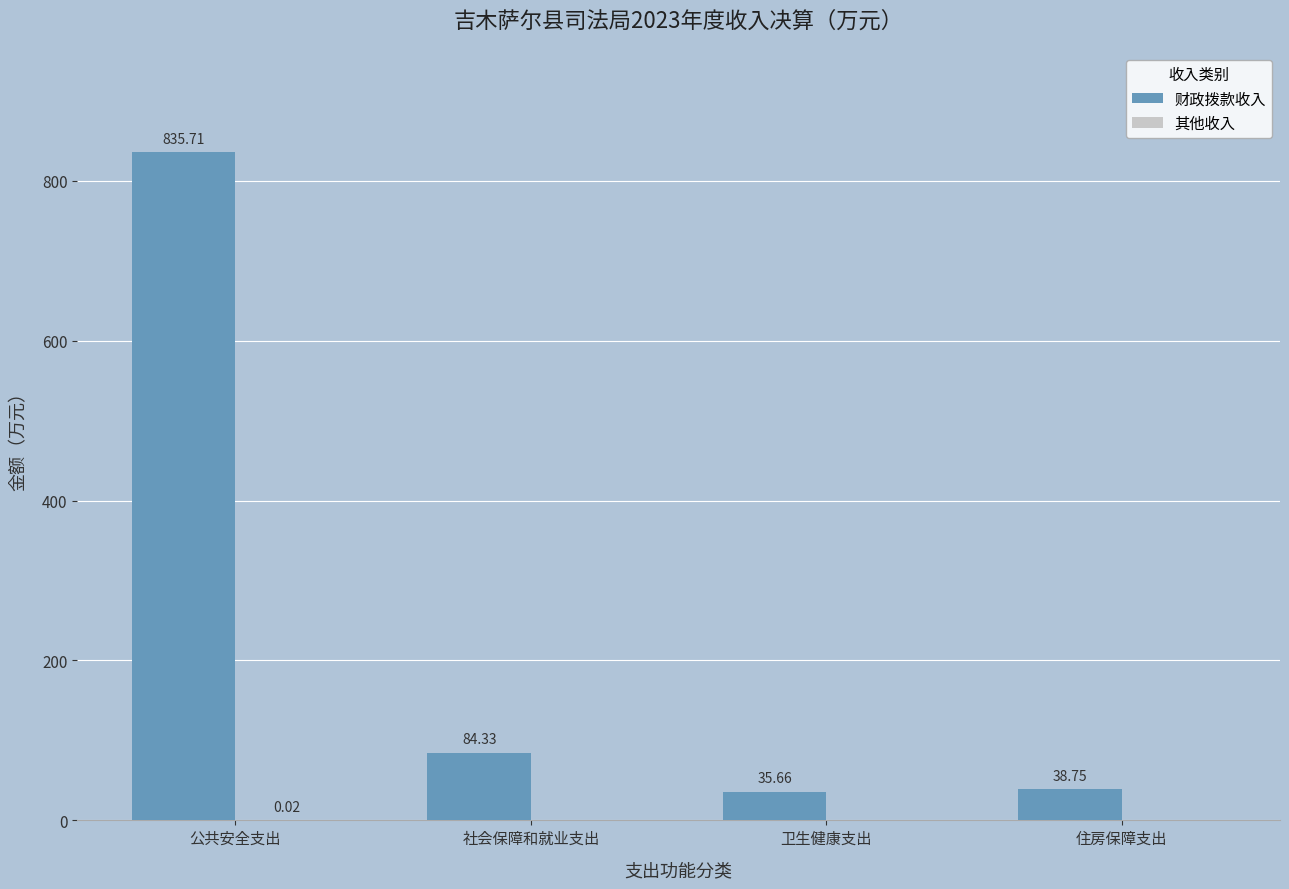

Between 公共安全支出 and 住房保障支出, which series saw the biggest shift?

财政拨款收入